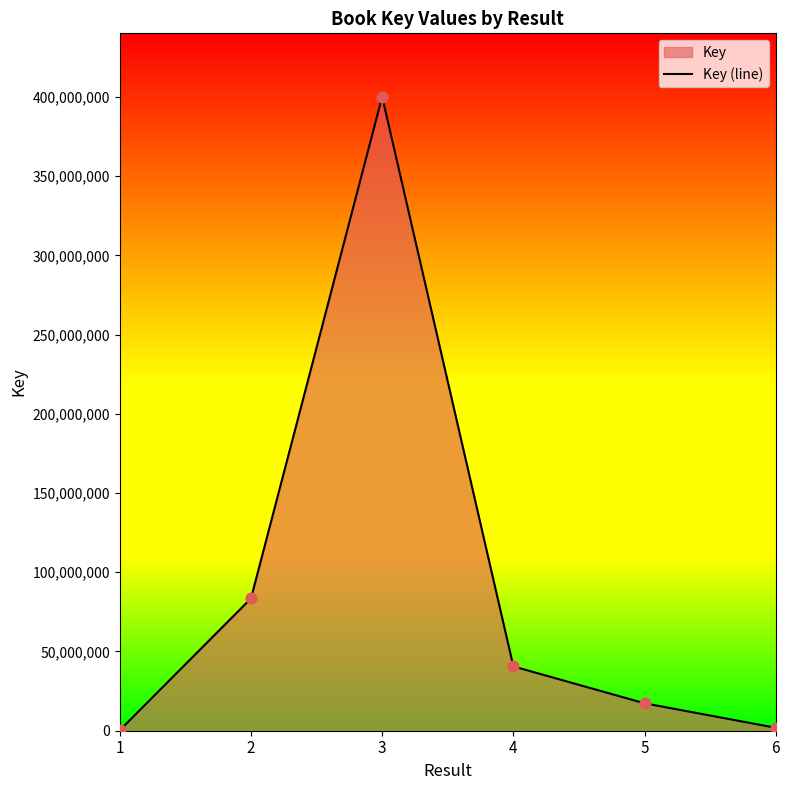

What is the change in value from 2 to 3?

+316615509